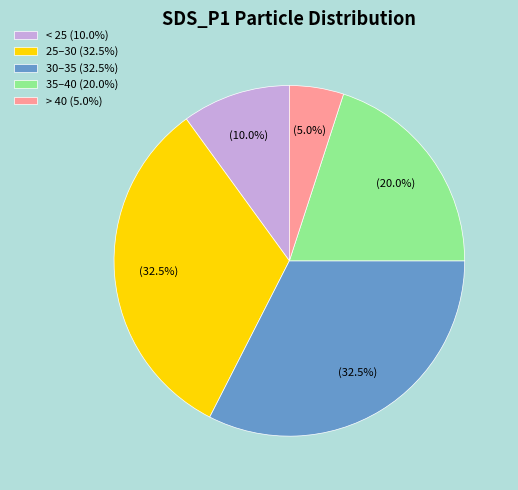

Which slice is the smallest?

> 40 (5.0%)